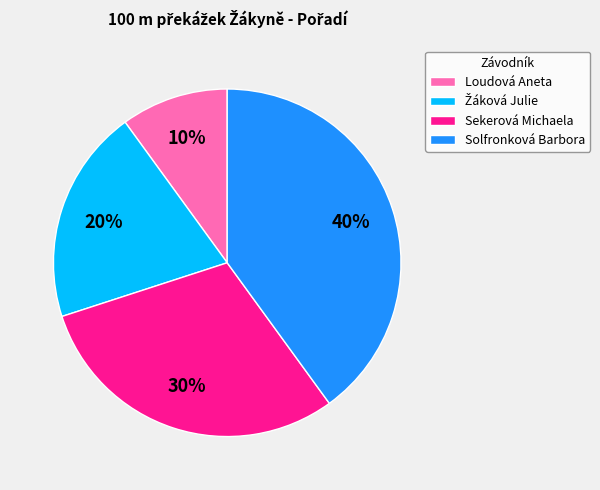

To the nearest percent, what percentage of the pie is Solfronková Barbora?

40%